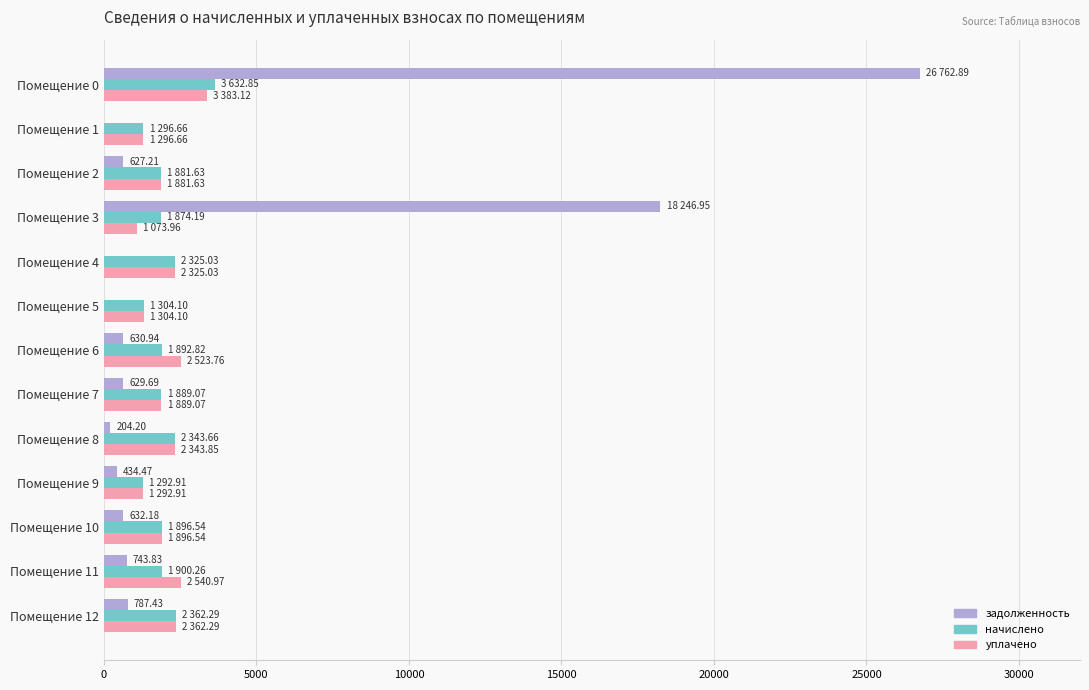

What is the sum of the задолженность values at Помещение 1 and Помещение 11?

743.8